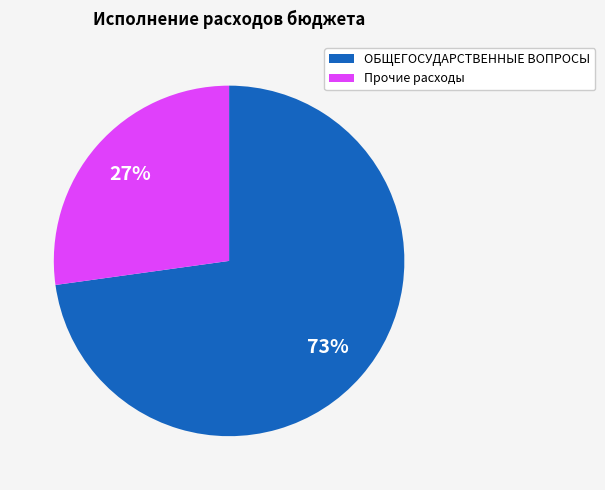

Is there a majority slice in this chart?

Yes